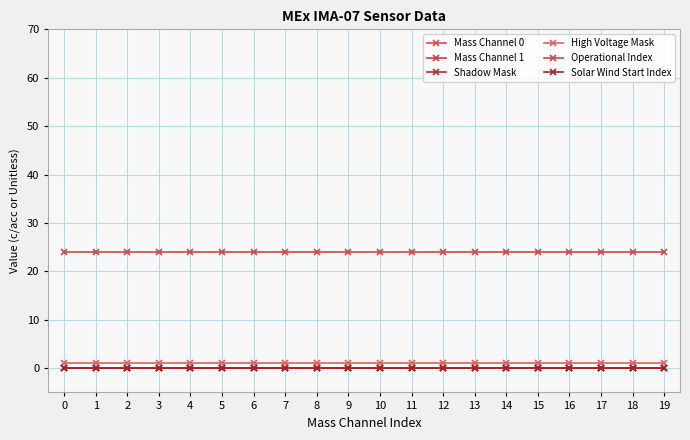

What is the approximate value of Operational Index at 18?

24